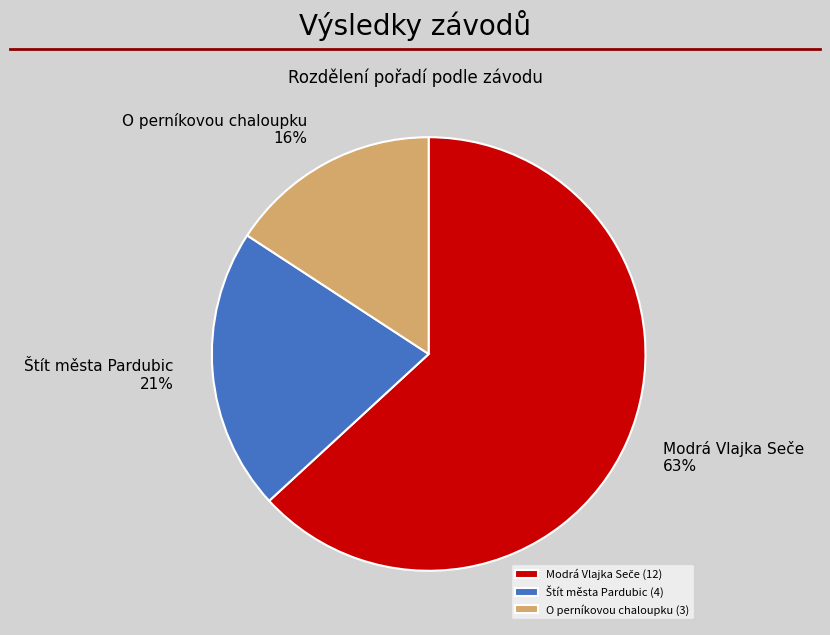

To the nearest percent, what is the difference between the largest and smallest slice percentages?

47%